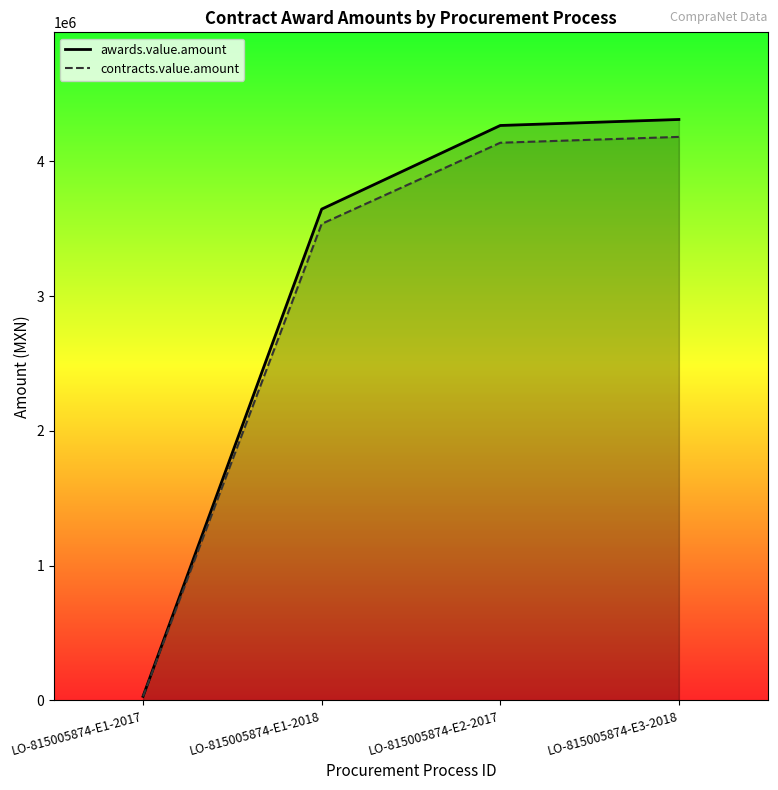

The awards.value.amount series shows 6779245.5 at LO-815005874-E2-2017. True or false?

False